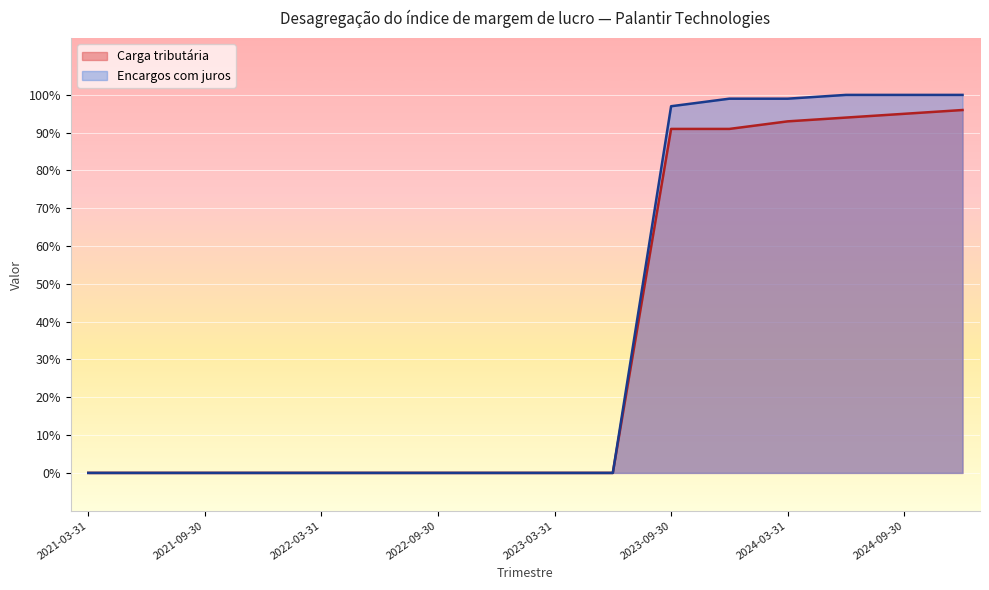

Which has a higher value, 2021-09-30 or 2022-06-30?

2021-09-30